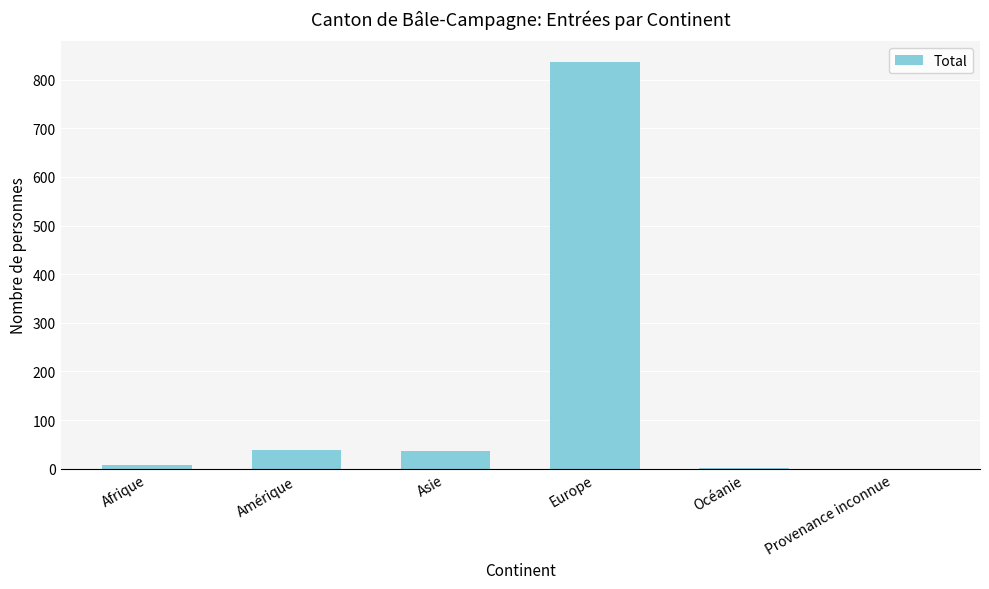

What is the change in value from Amérique to Europe?

+799